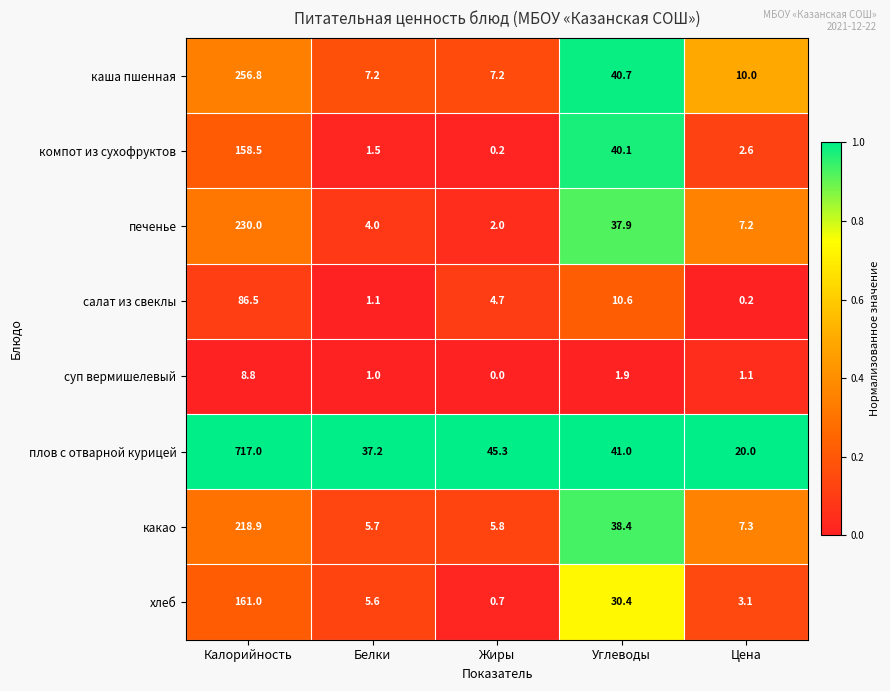

Which series has the largest total across all categories?

плов с отварной курицей